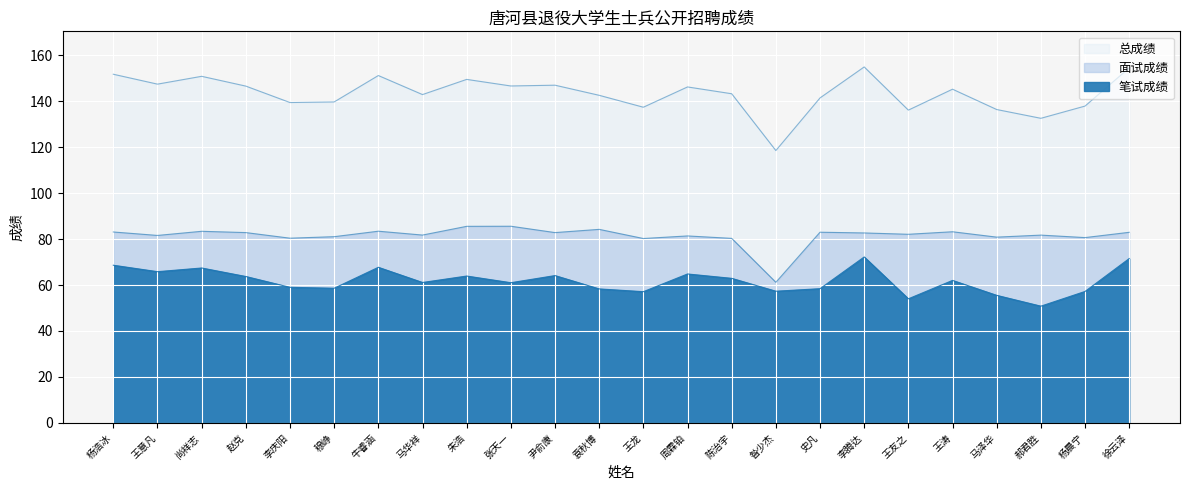

Rank the categories by 总成绩 value from lowest to highest.

昝少杰, 郝君胜, 王友之, 马泽华, 王龙, 杨晨宁, 李庆阳, 穆峥, 史凡, 袁秋博, 马华祥, 陈治宇, 王涛, 周霖铂, 赵克, 张天一, 尹俞康, 王意凡, 朱浩, 尚祥志, 牛睿涵, 杨浩冰, 徐云泽, 李腾达